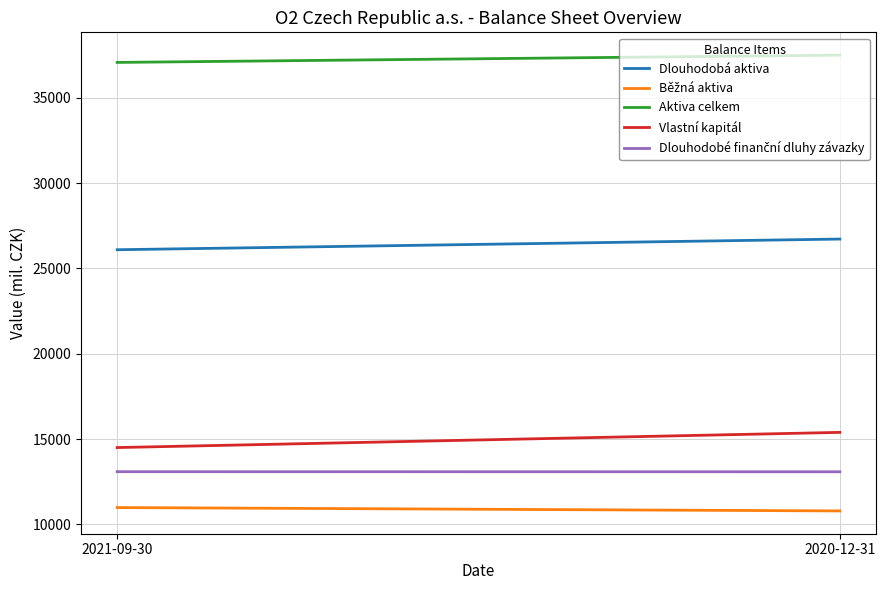

What is the difference between the maximum and minimum values in the Dlouhodobá aktiva series?

626